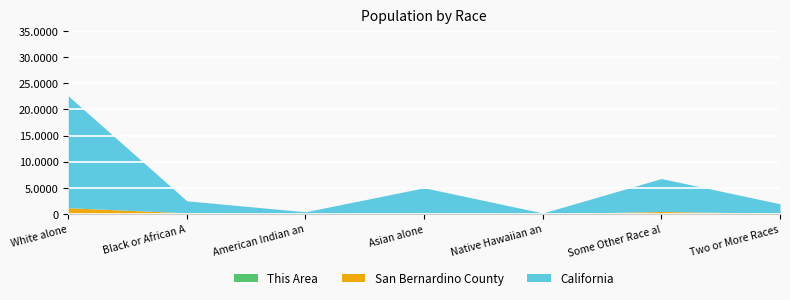

What is the label of the 2nd point from the right?

Some Other Race alone